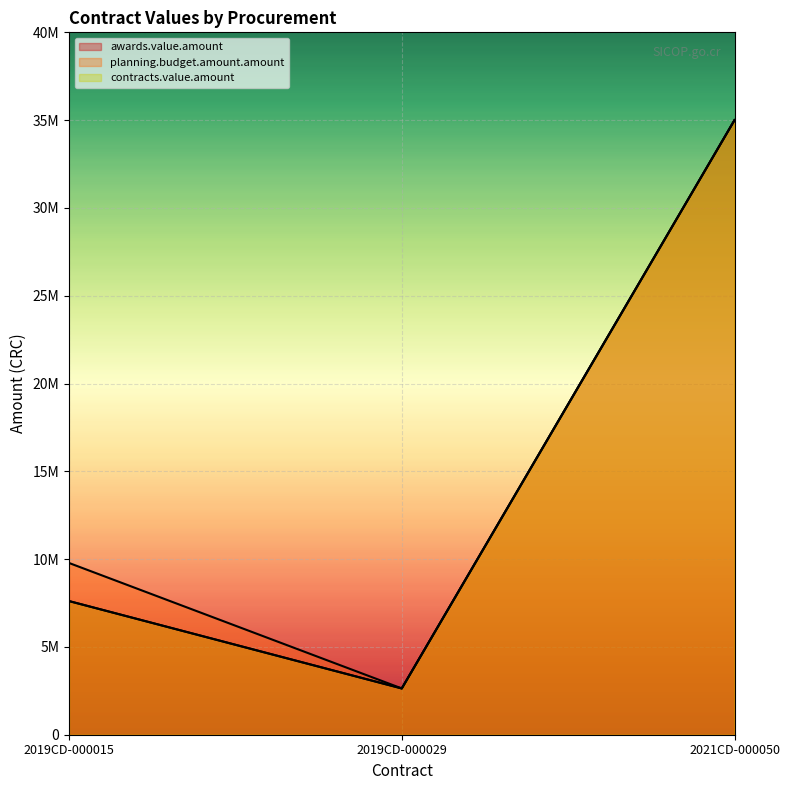

What value does the planning.budget.amount.amount series have at 2019CD-000029?

2636655.0